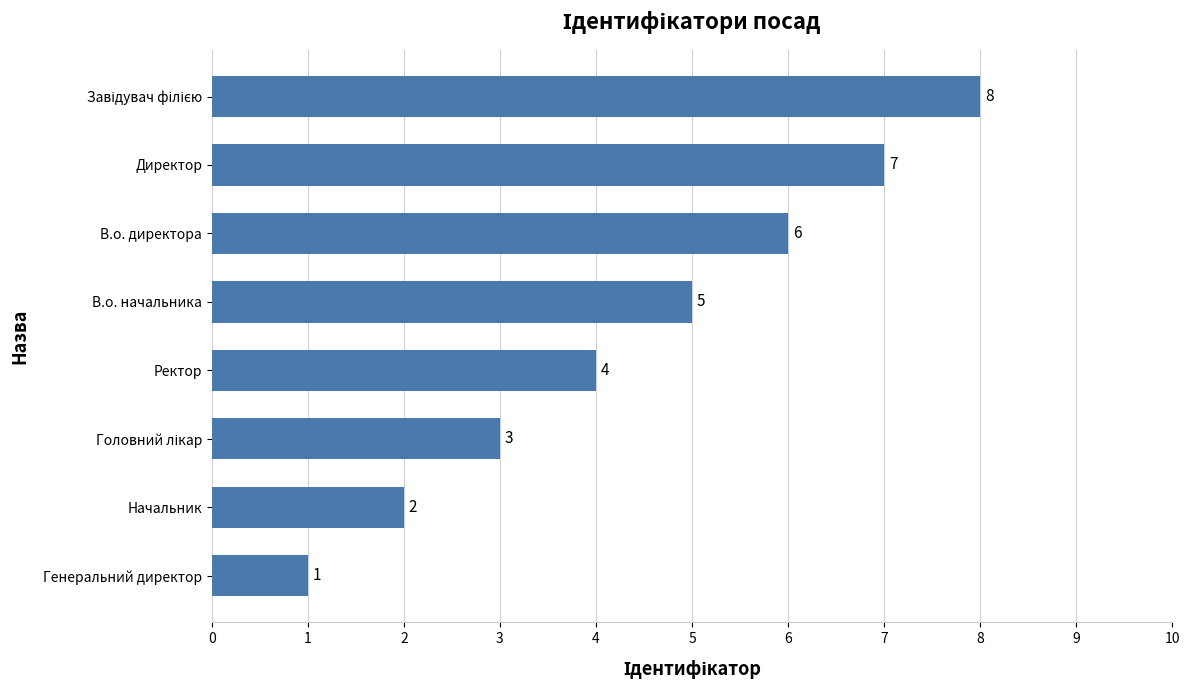

The chart shows a value of 5 at В.о. начальника. True or false?

True